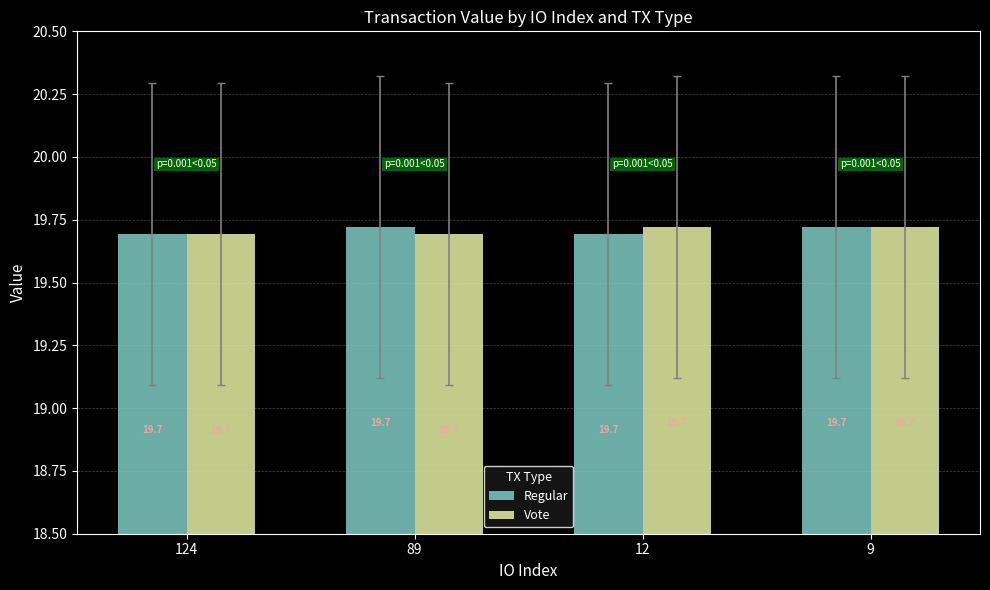

What is the minimum value for Vote?

19.7